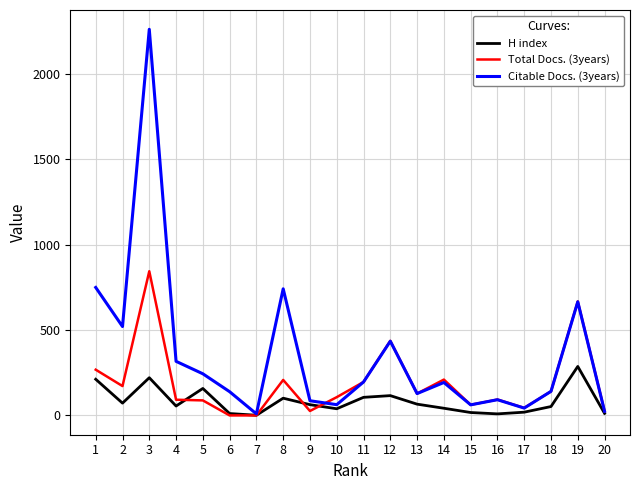

Which series has the largest range (max minus min)?

Citable Docs. (3years)